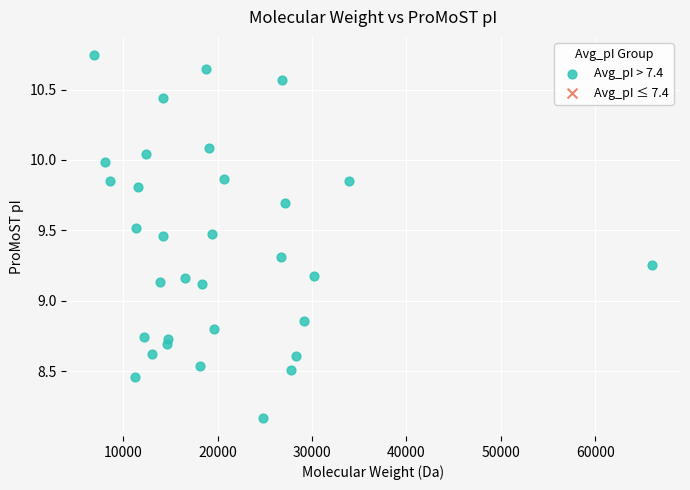

What is the range of X values (max minus min)?

59089.1